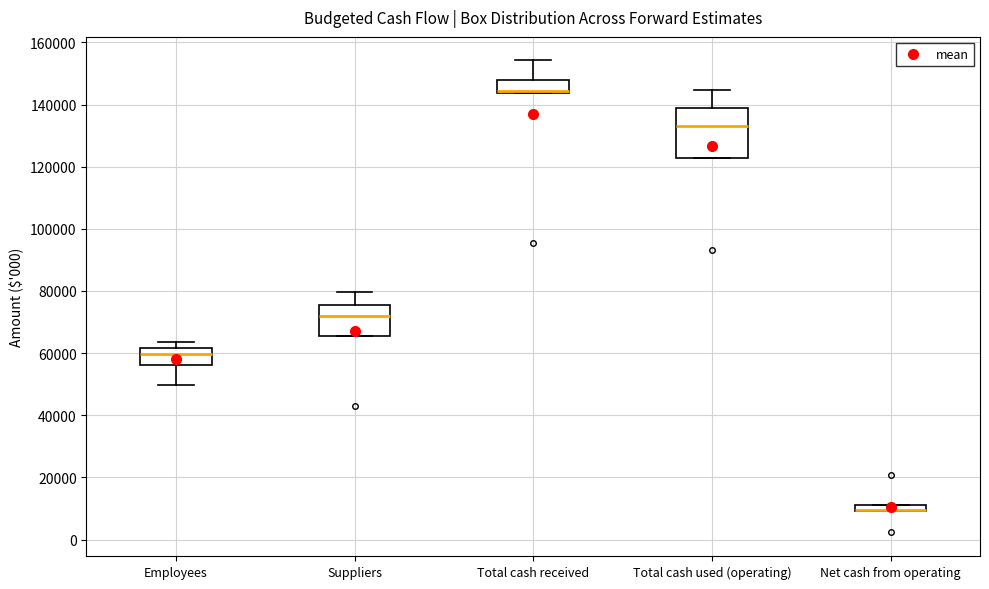

Where is the lower edge of the box for Total cash received on the y-axis? The values are not printed on the chart, so give them approximately, as read against the axis.

144000